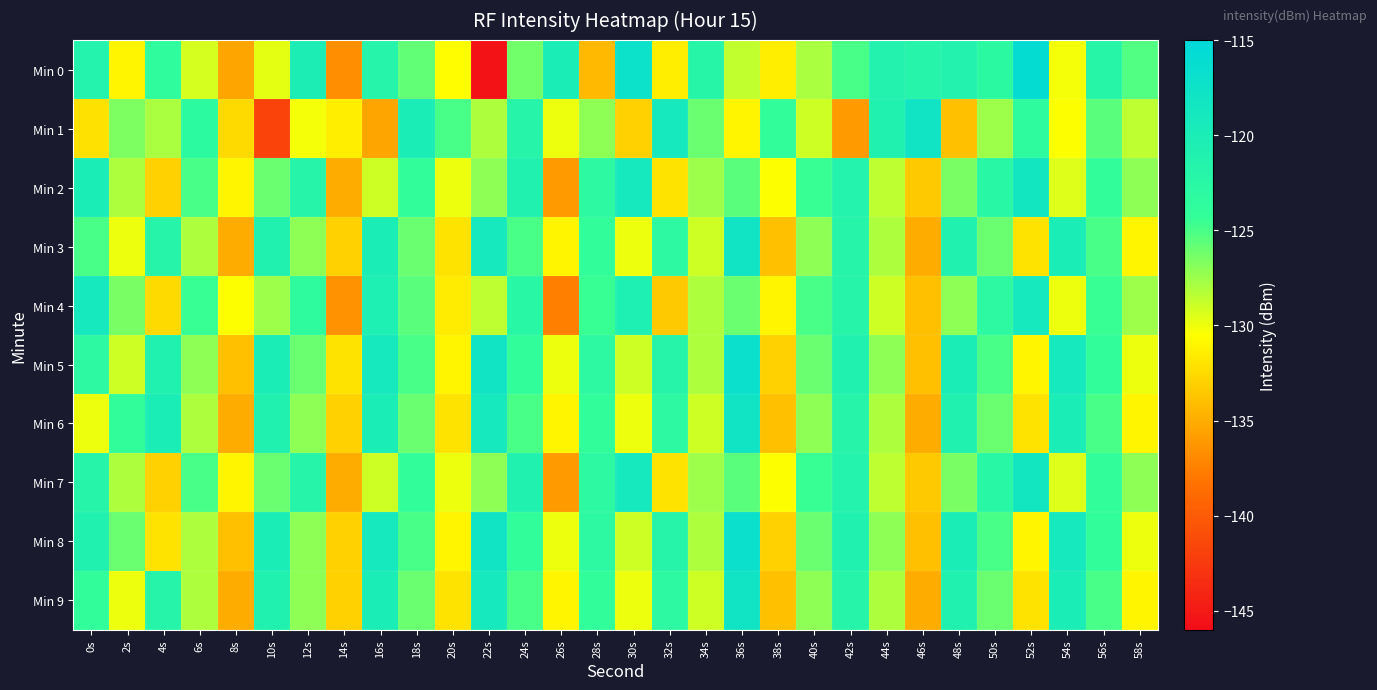

At which category does the chart reach its peak across all series?

52s